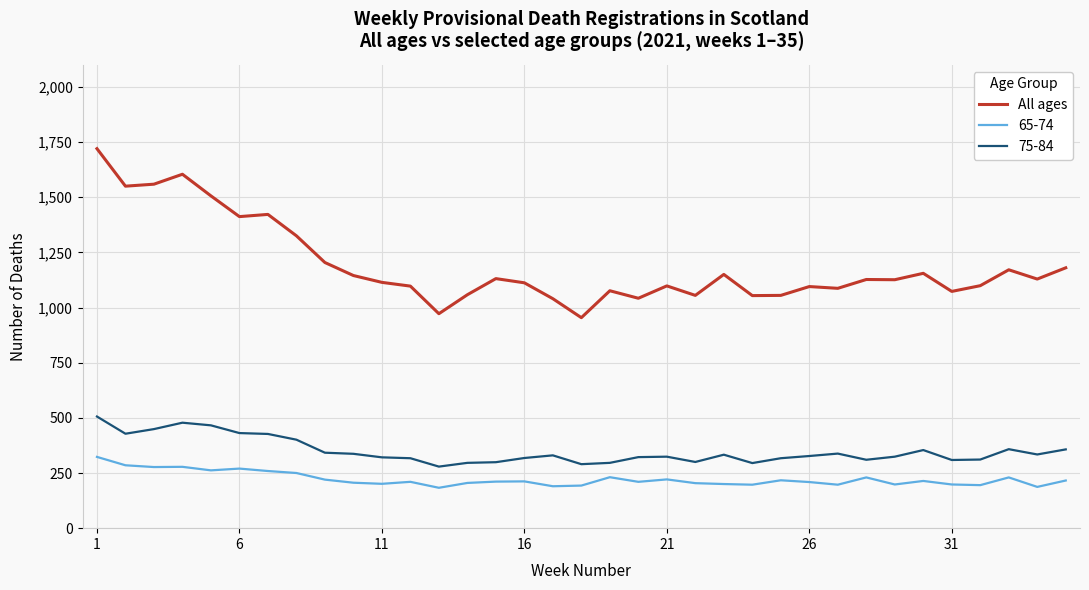

What is the greatest value displayed?

1720